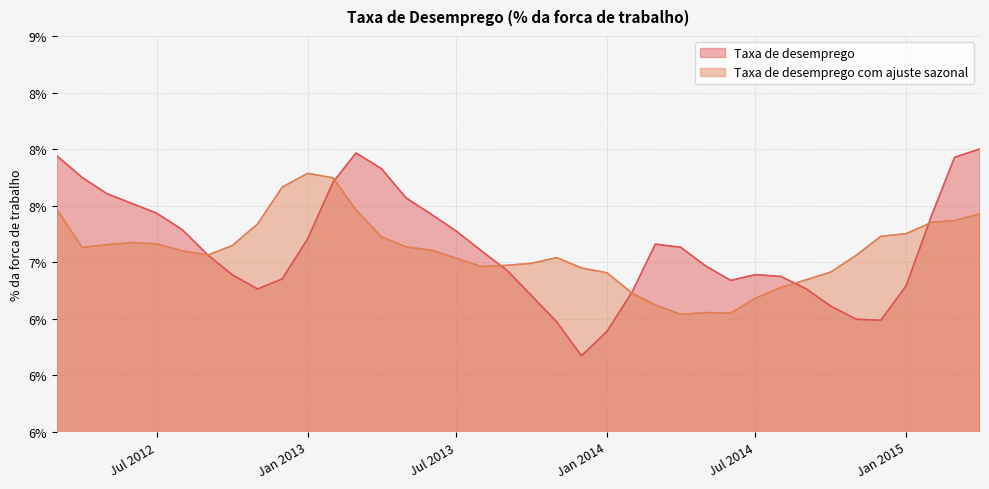

How many times do Taxa de desemprego com ajuste sazonal and Taxa de desemprego cross each other?

6